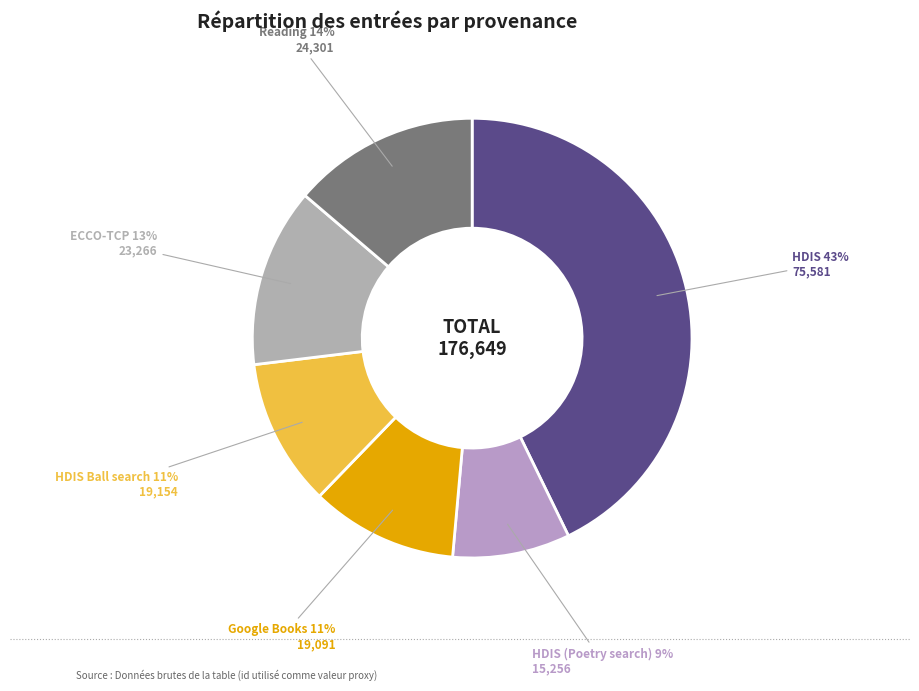

How many segments does this pie chart have?

6